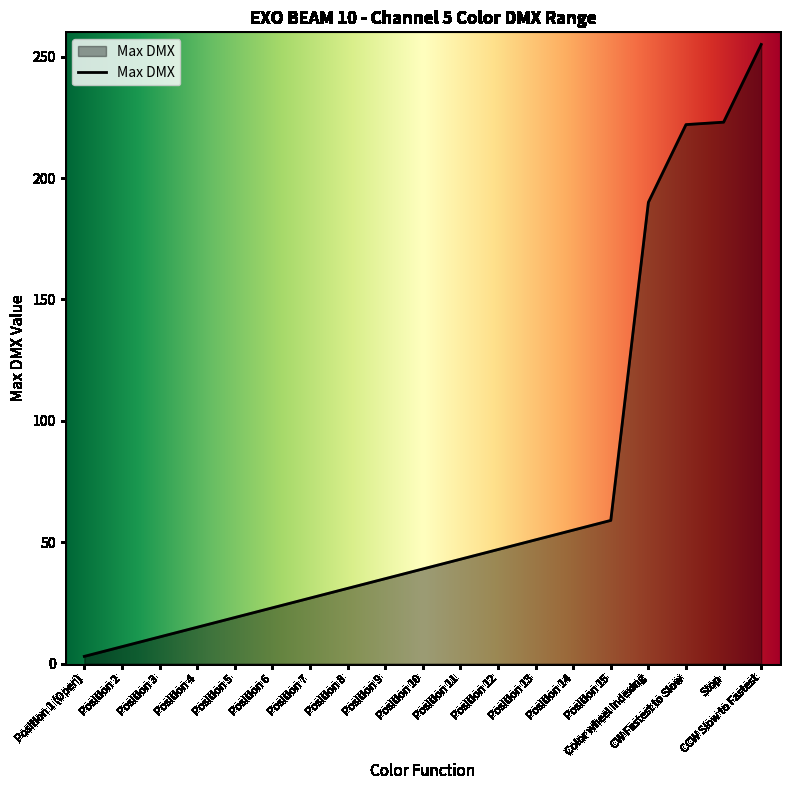

Which category has the lowest value across all series?

Position 1 (Open)